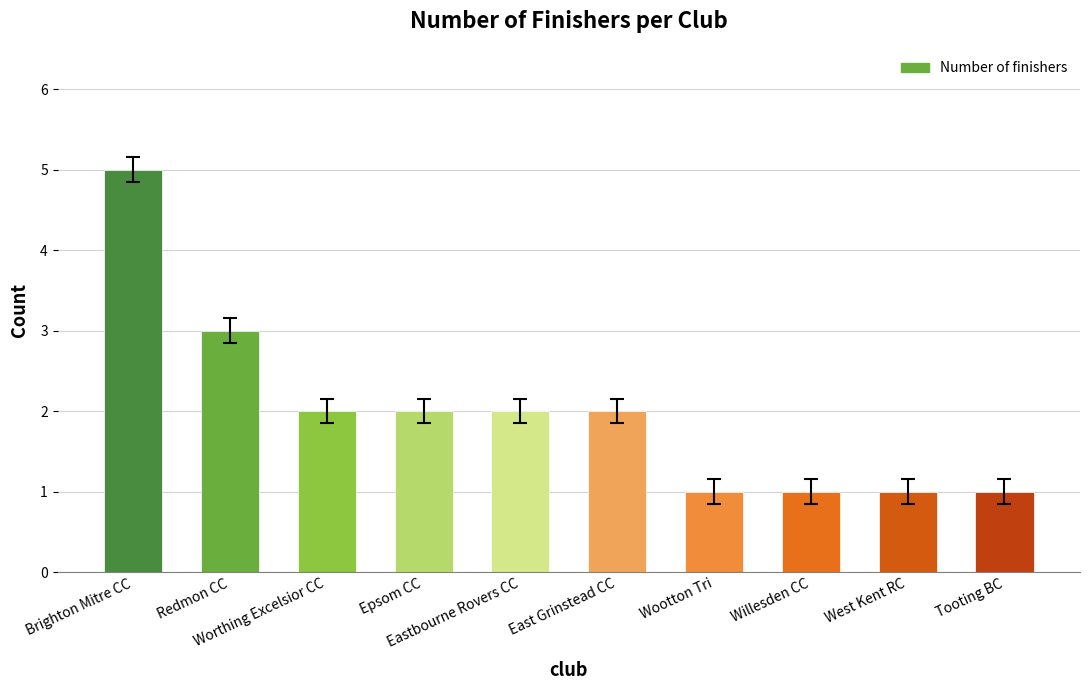

Reading left to right, transcribe all the data shown in this chart.

Brighton Mitre CC=5	Redmon CC=3	Worthing Excelsior CC=2	Epsom CC=2	Eastbourne Rovers CC=2	East Grinstead CC=2	Wootton Tri=1	Willesden CC=1	West Kent RC=1	Tooting BC=1